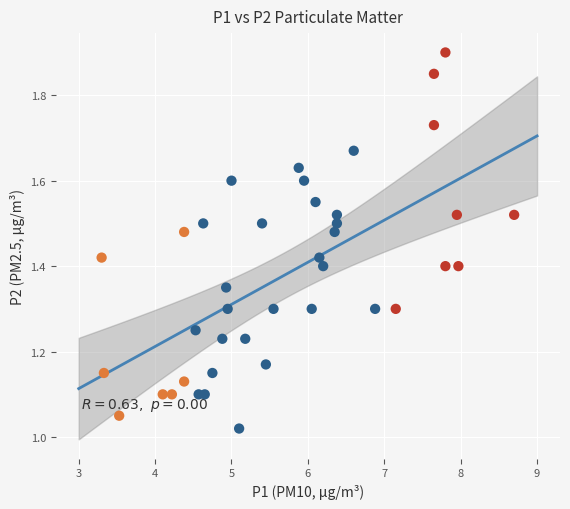

What is the range of Y values (max minus min)?

0.9